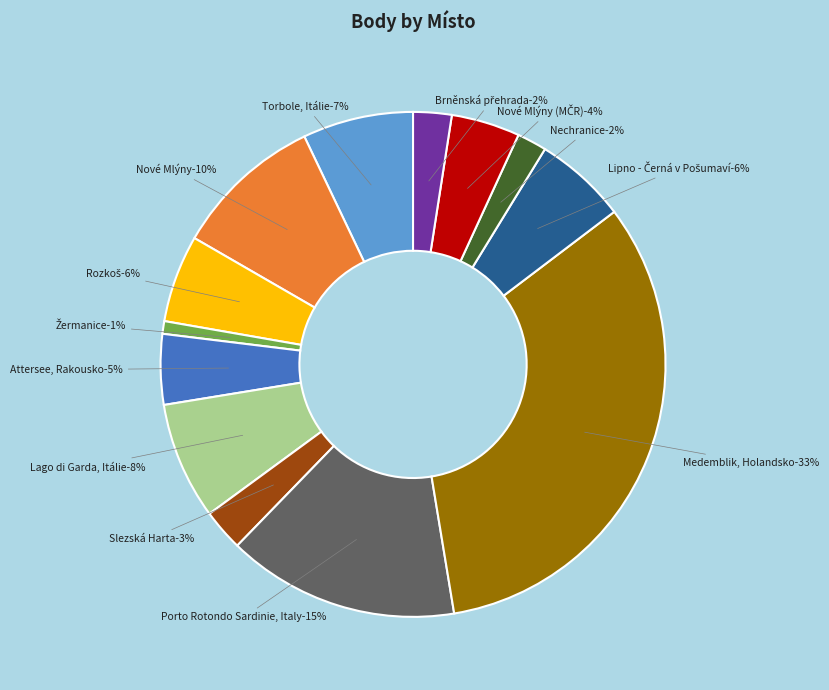

Does Nové Mlýny account for over 50% of the chart?

No